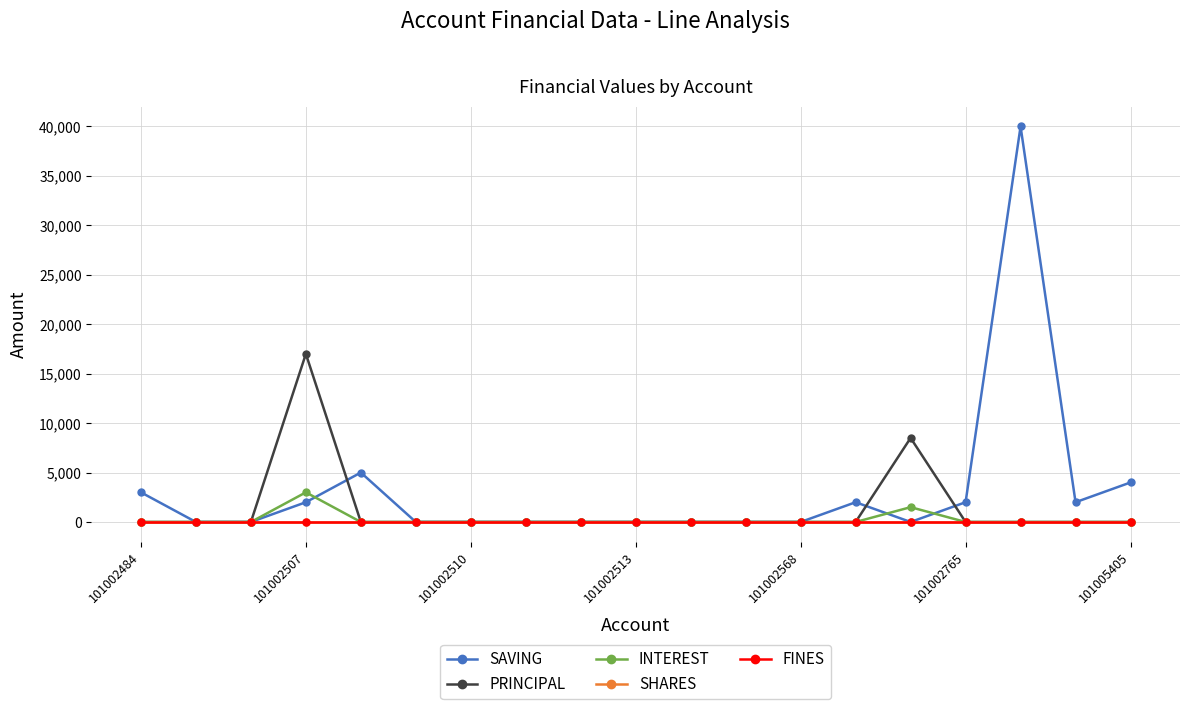

Is this an area chart (filled region under the line)?

No